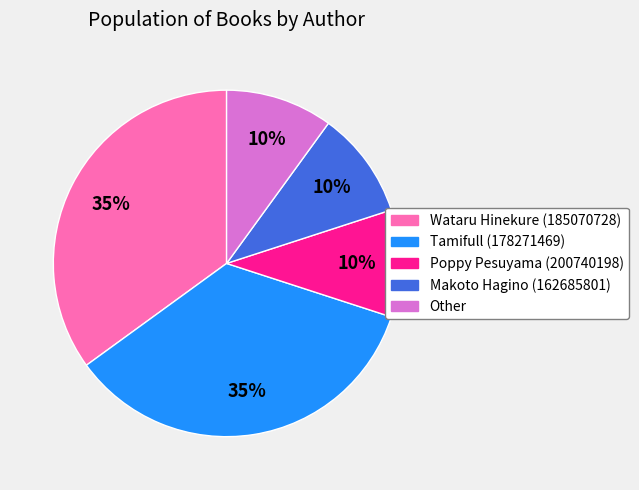

Is it true that Poppy Pesuyama (200740198) is 10% of the pie?

True